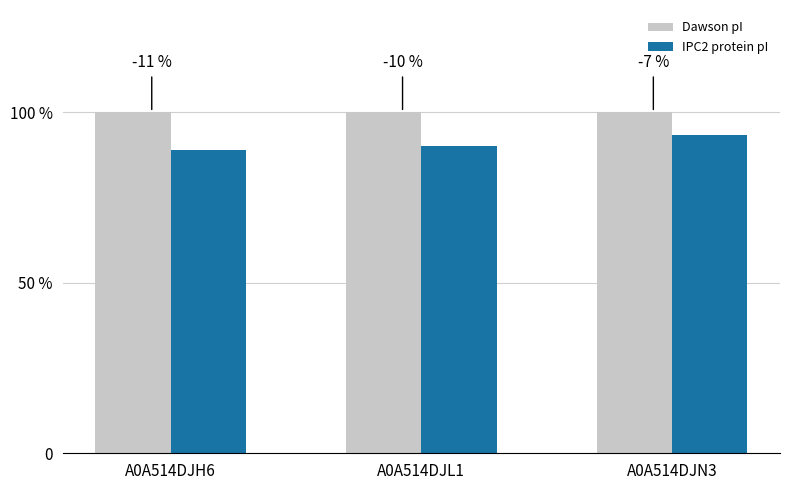

Does the chart contain any negative values?

No